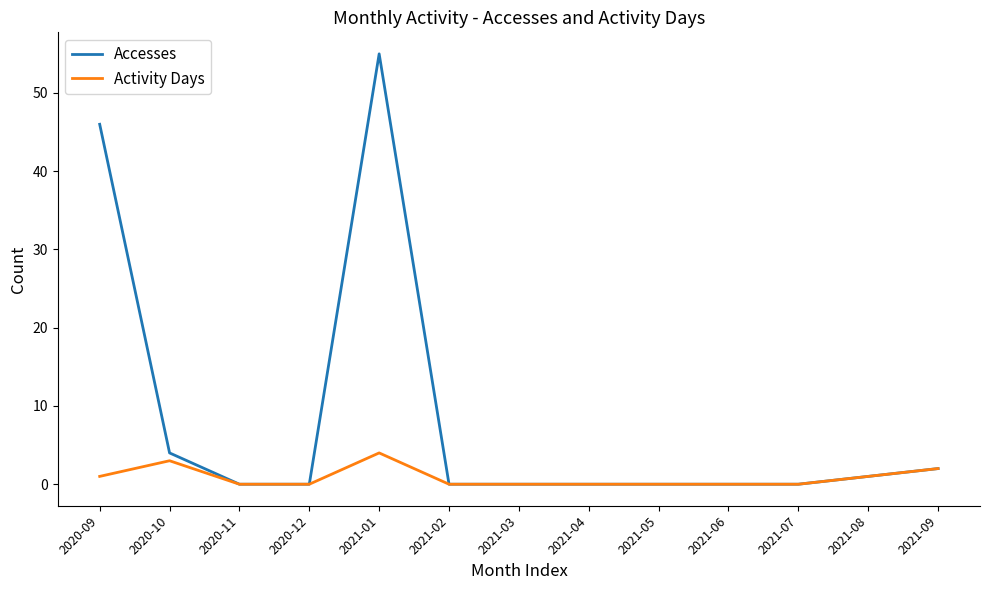

What position from the right is 2021-08?

2